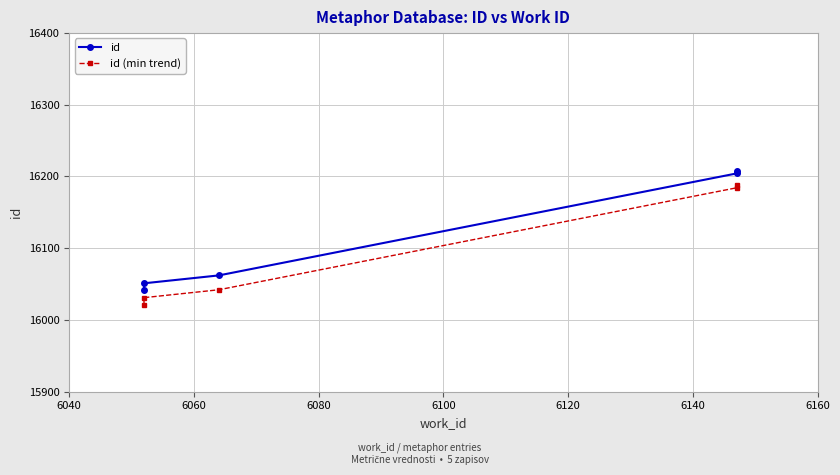

Rank the series at 6080 from lowest to highest value.

id (min trend), id